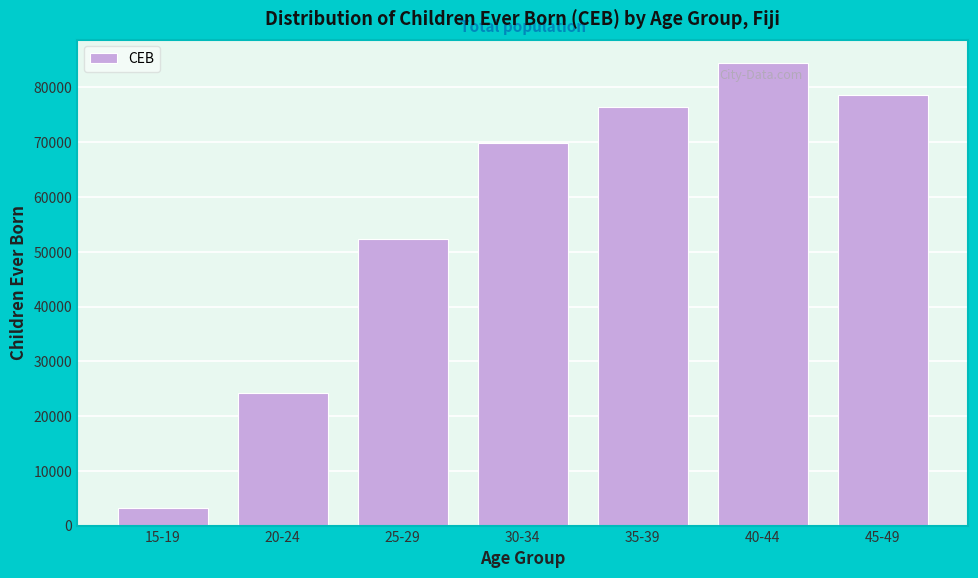

Reading right to left, transcribe all the data shown in this chart.

45-49=78700	40-44=84534	35-39=76351	30-34=69933	25-29=52394	20-24=24213	15-19=3239